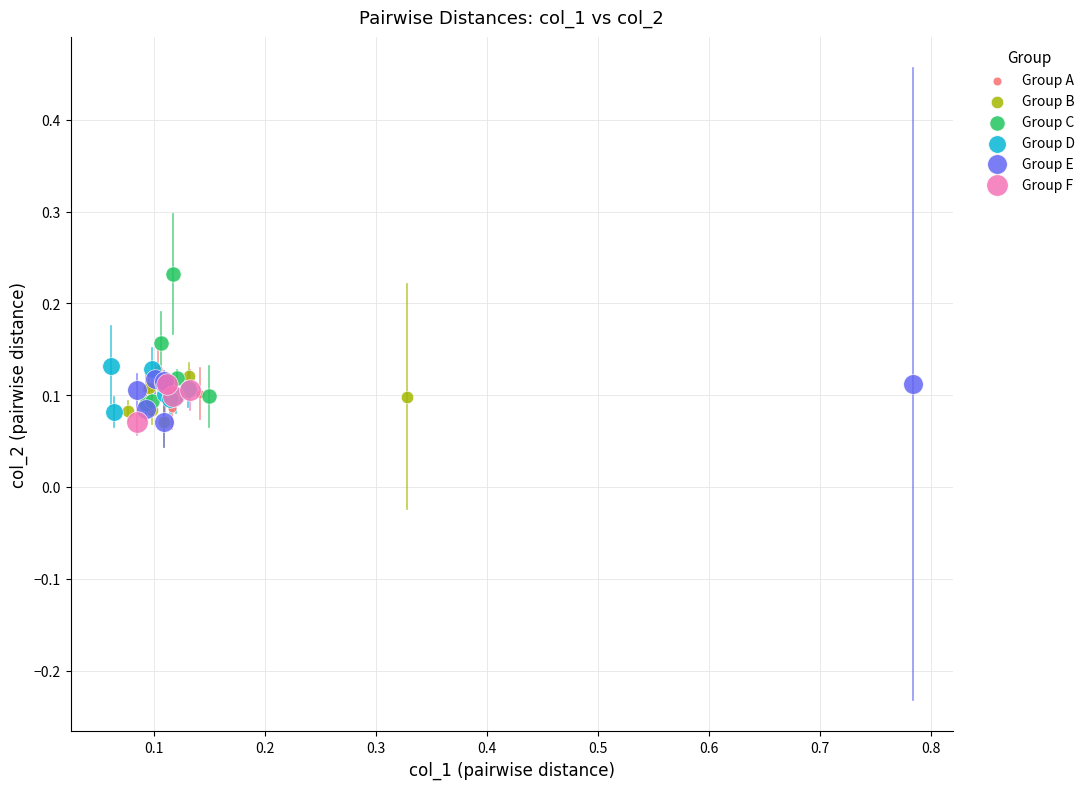

What are all the series names shown in the legend?

Group A, Group B, Group C, Group D, Group E, Group F